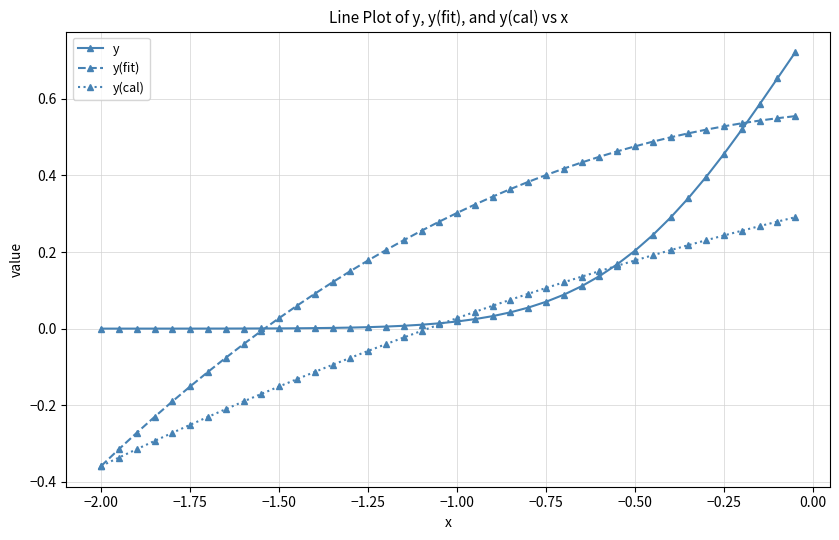

Which series has the largest range (max minus min)?

y(fit)